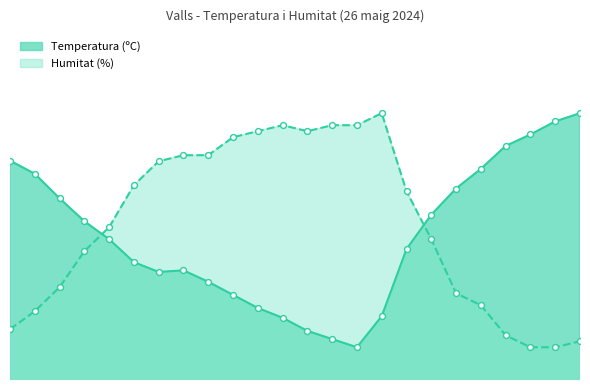

Which series has the largest total across all categories?

Humitat (%)